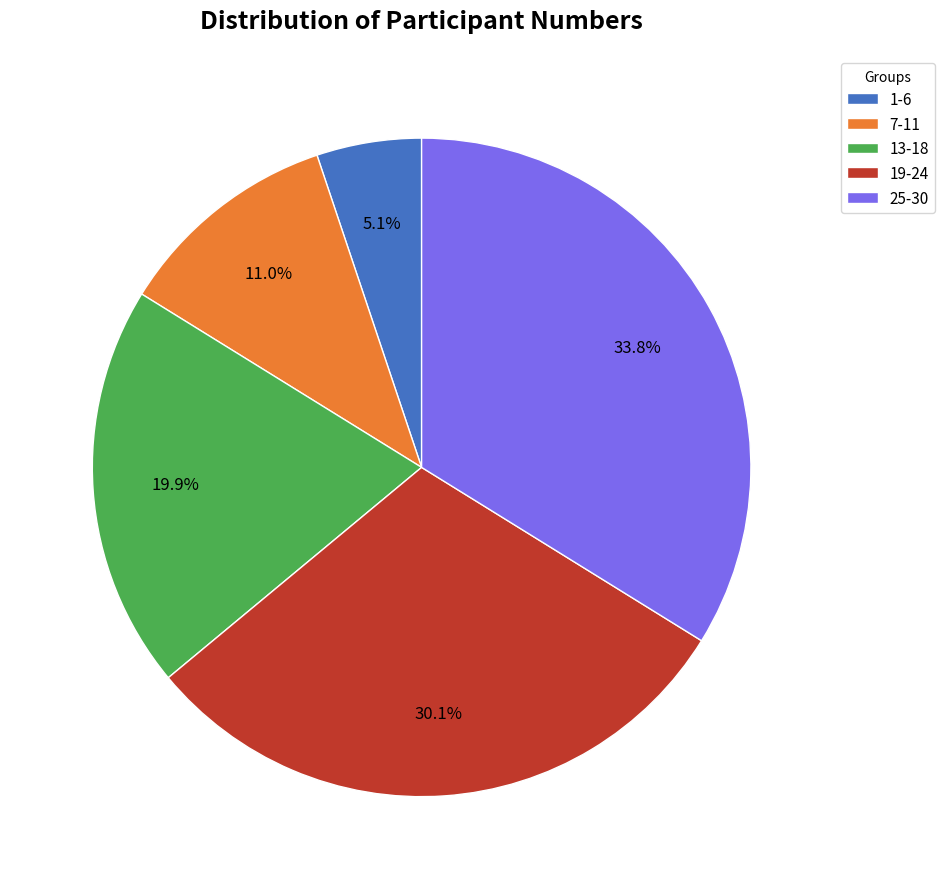

How much of the chart is everything except 7-11?

89.0%